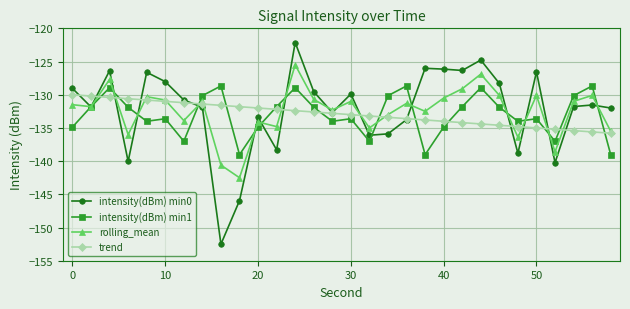

How many series are shown in this chart?

4